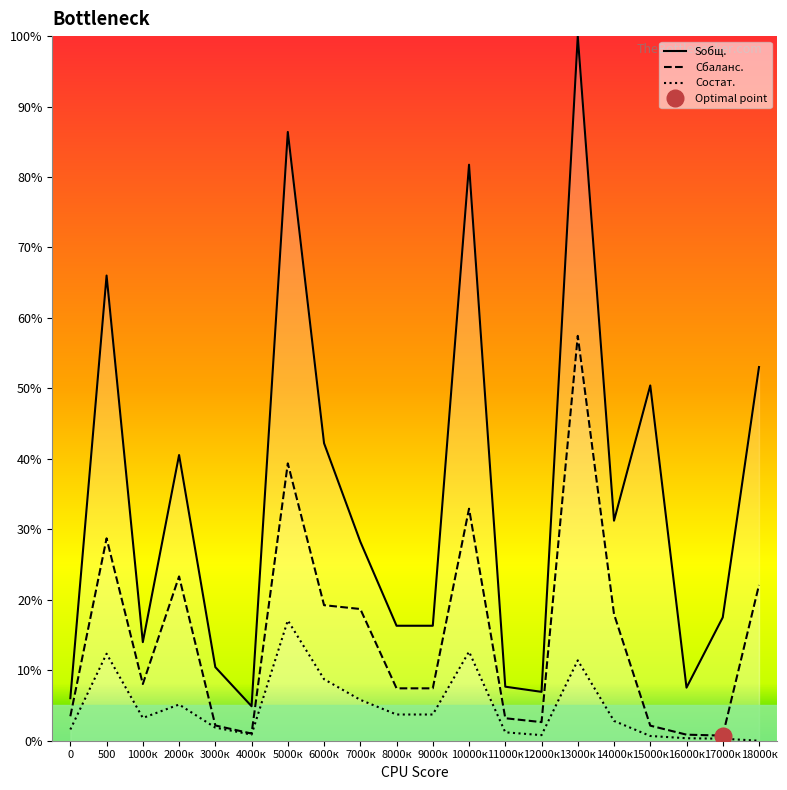

List the series in order of their overall mean, highest first.

Sобщ., Сбаланс., Состат.